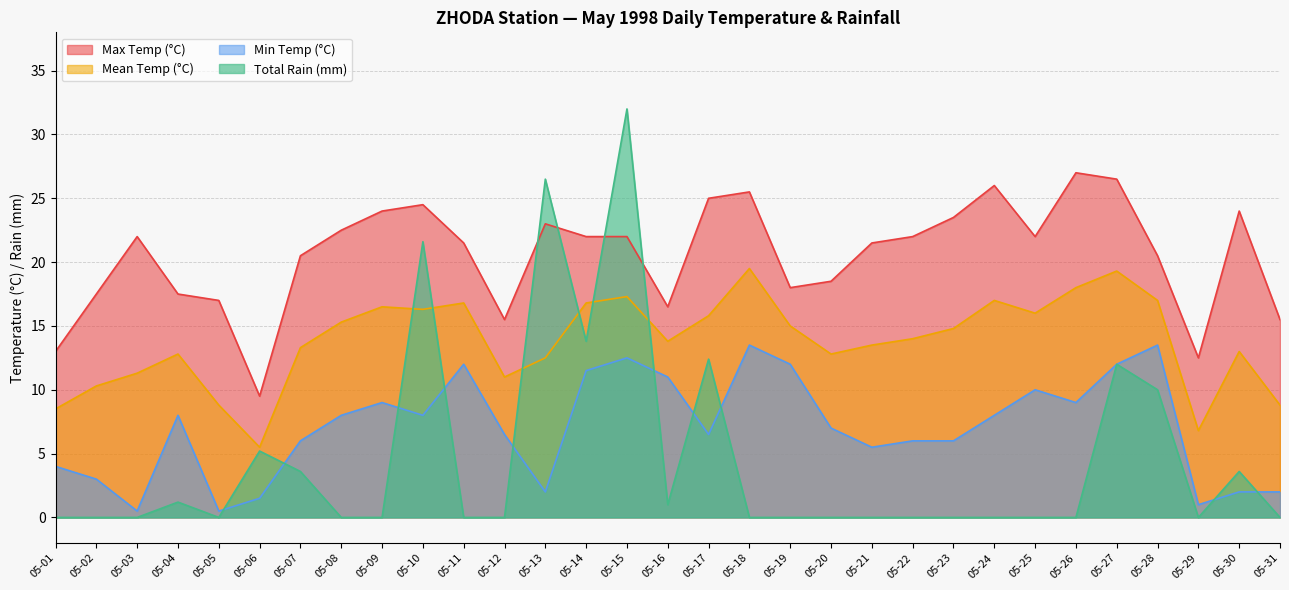

How many data points does each series have?

31